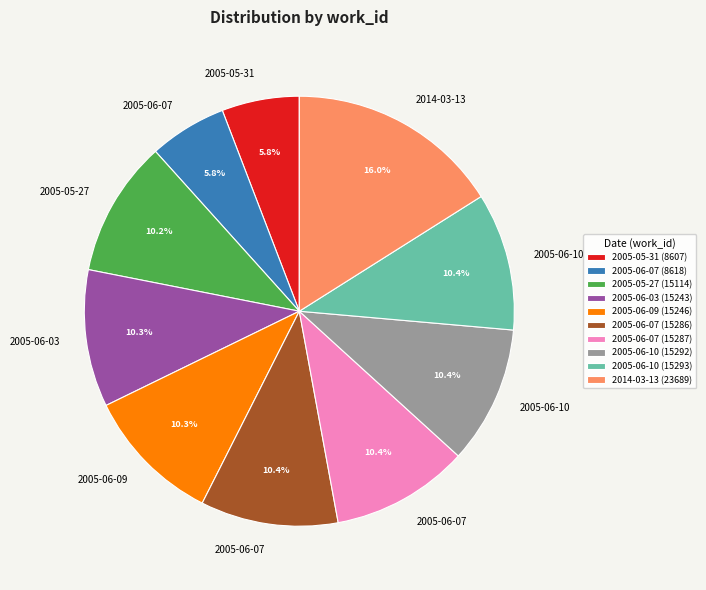

Count the number of slices in the pie.

10